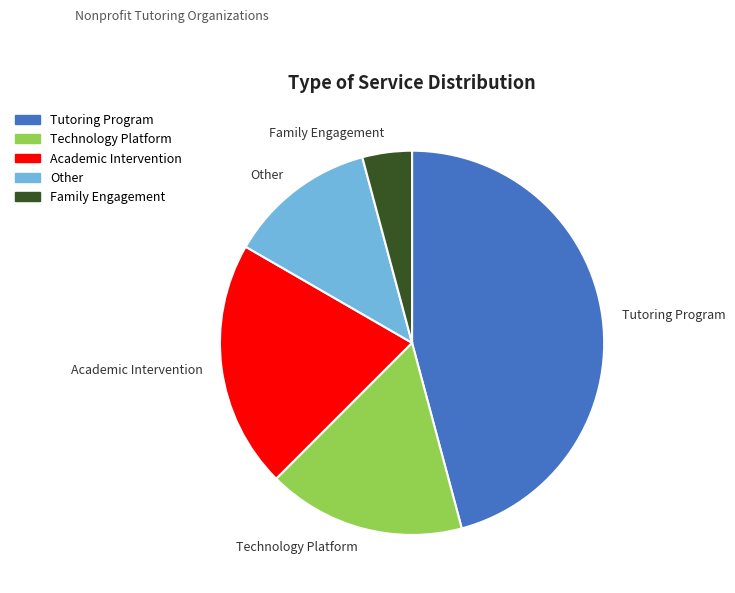

What is the largest slice in the pie chart?

Tutoring Program